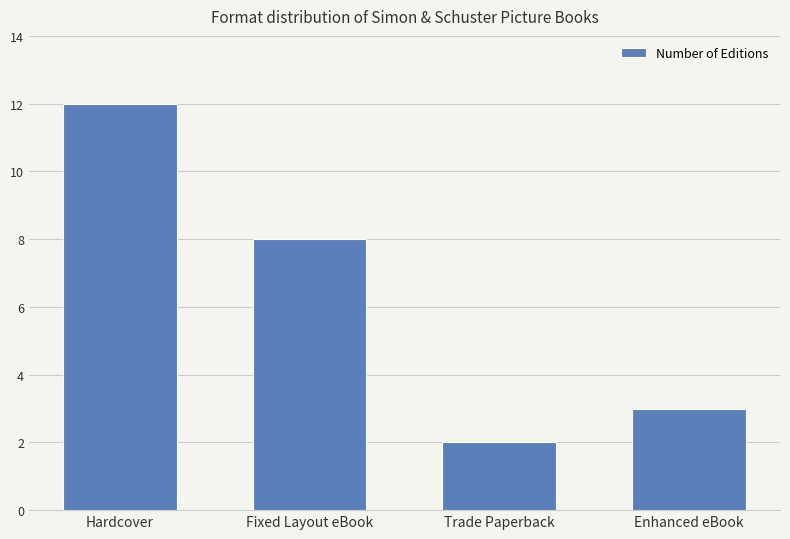

Where does the data first go above 8?

Hardcover